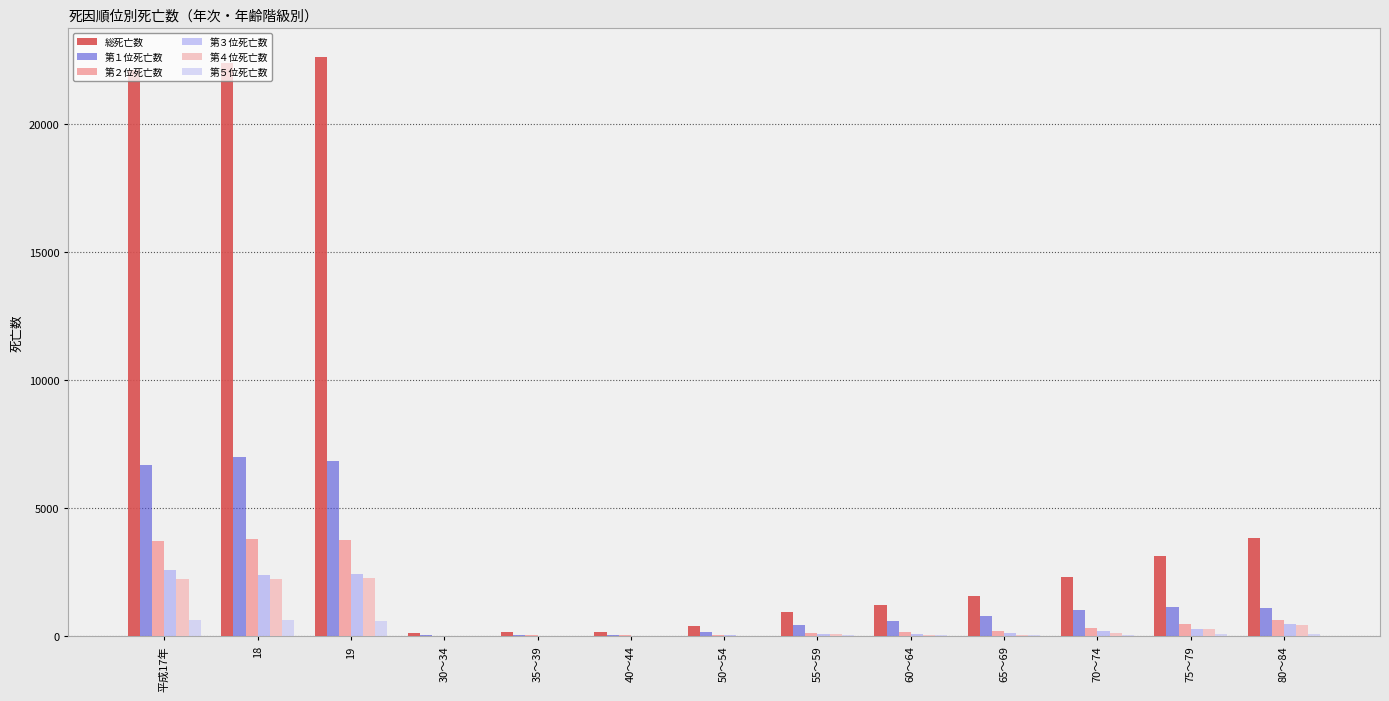

What is the greatest value displayed?

22619